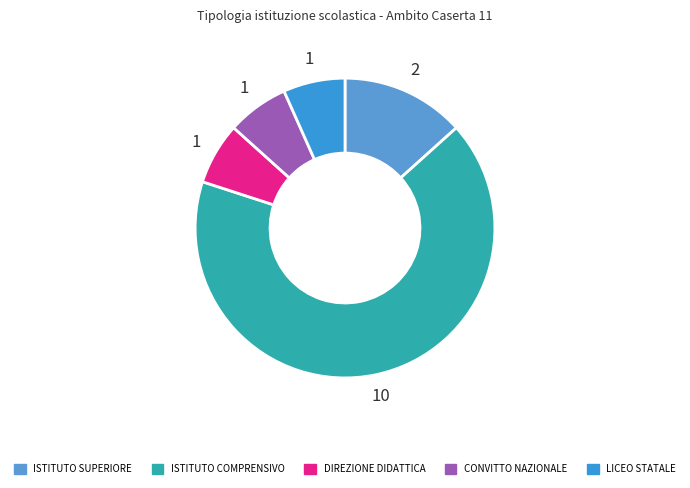

Rank the categories by value from lowest to highest.

DIREZIONE DIDATTICA, CONVITTO NAZIONALE, LICEO STATALE, ISTITUTO SUPERIORE, ISTITUTO COMPRENSIVO